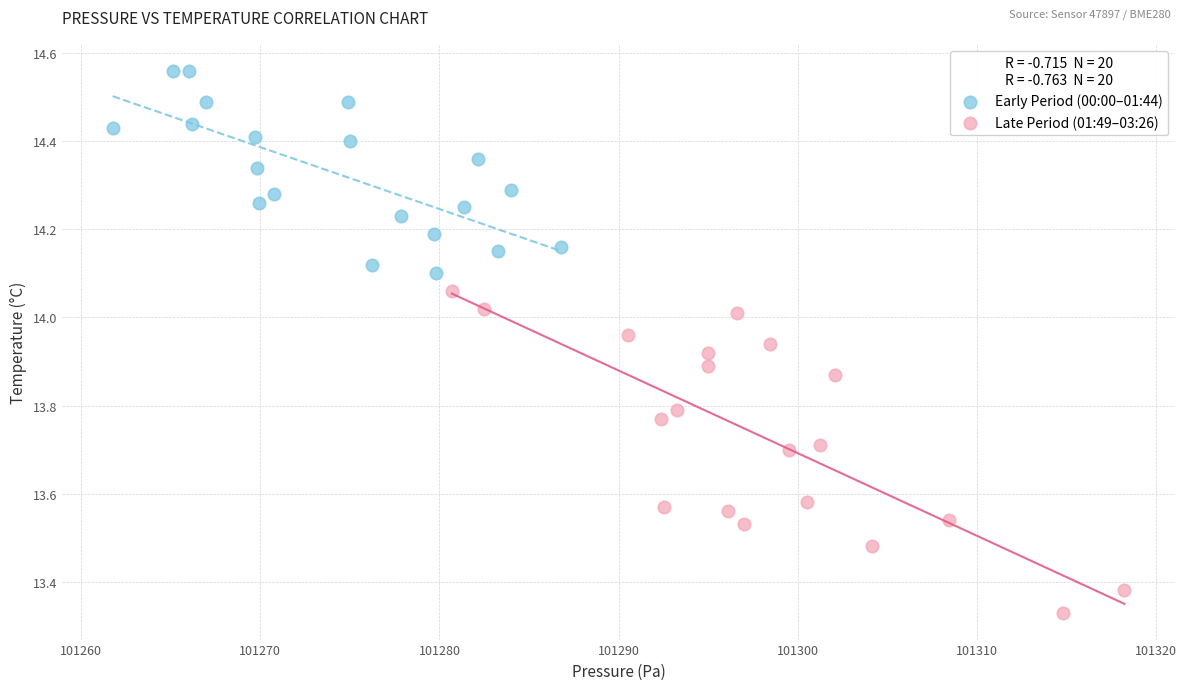

Which series reaches the minimum Y coordinate?

Late Period (01:49–03:26)